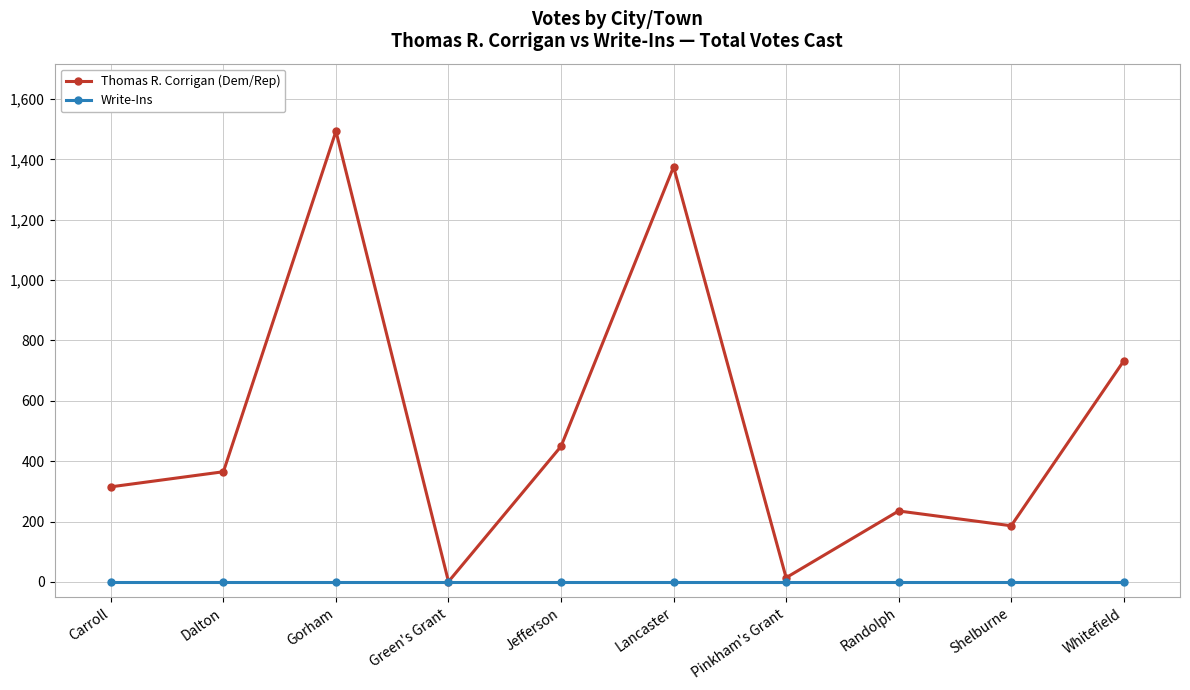

What is the difference between the Thomas R. Corrigan (Dem/Rep) values at Carroll and Dalton?

50